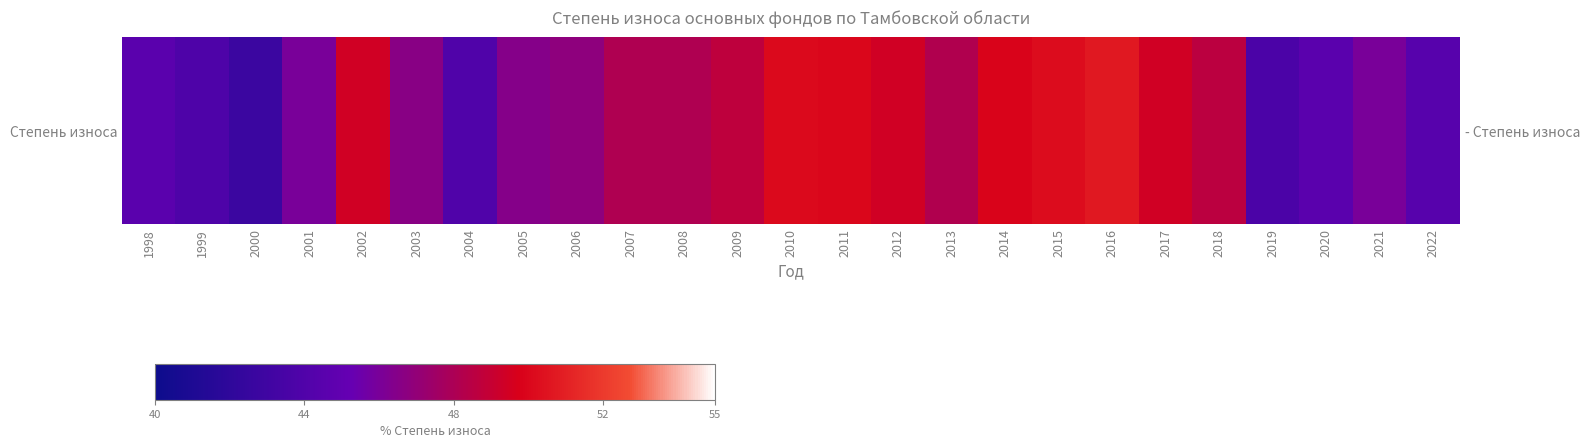

The value at 2001 is 15.9. True or false?

False